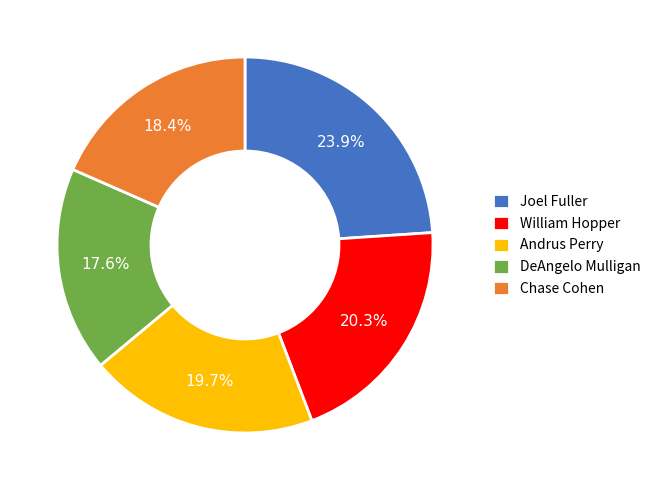

To the nearest percent, what portion does William Hopper represent?

20%